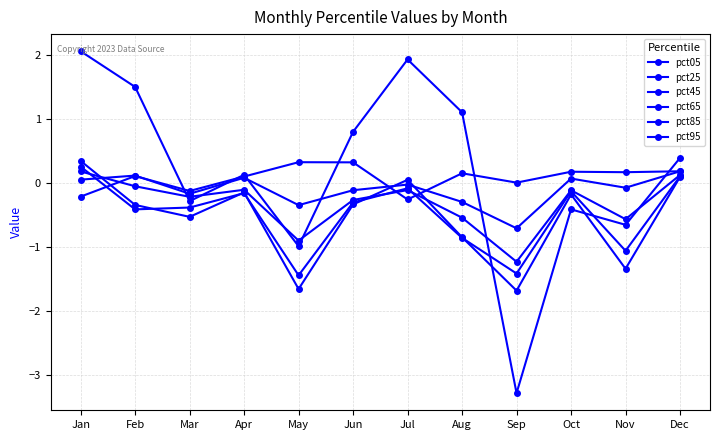

How many series are shown in this chart?

6